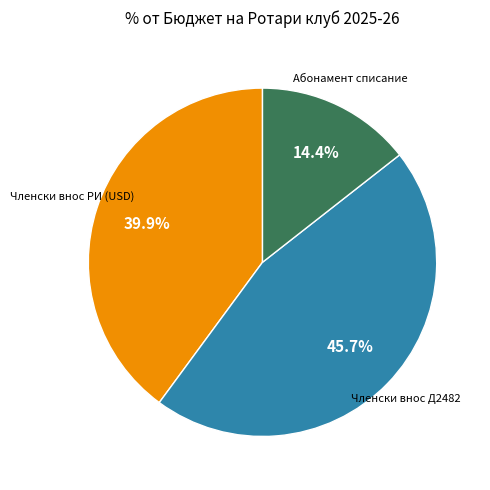

Does any single category account for the majority?

No